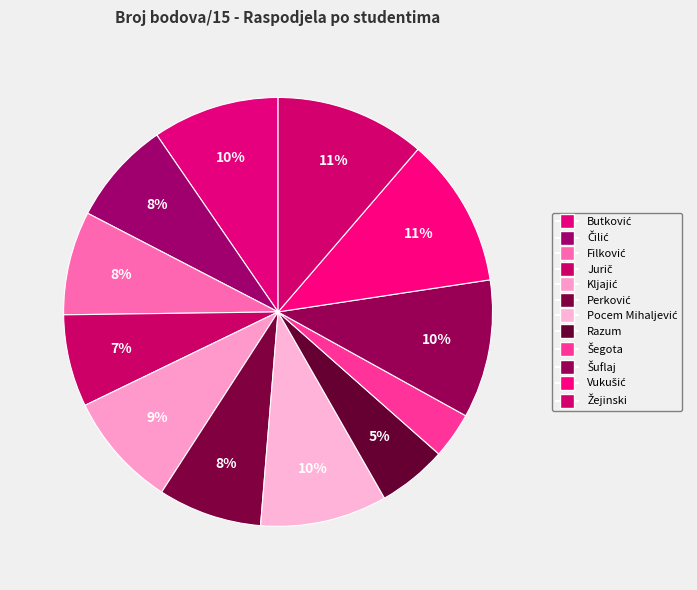

True or false: Jurič accounts for 1% of the total.

False